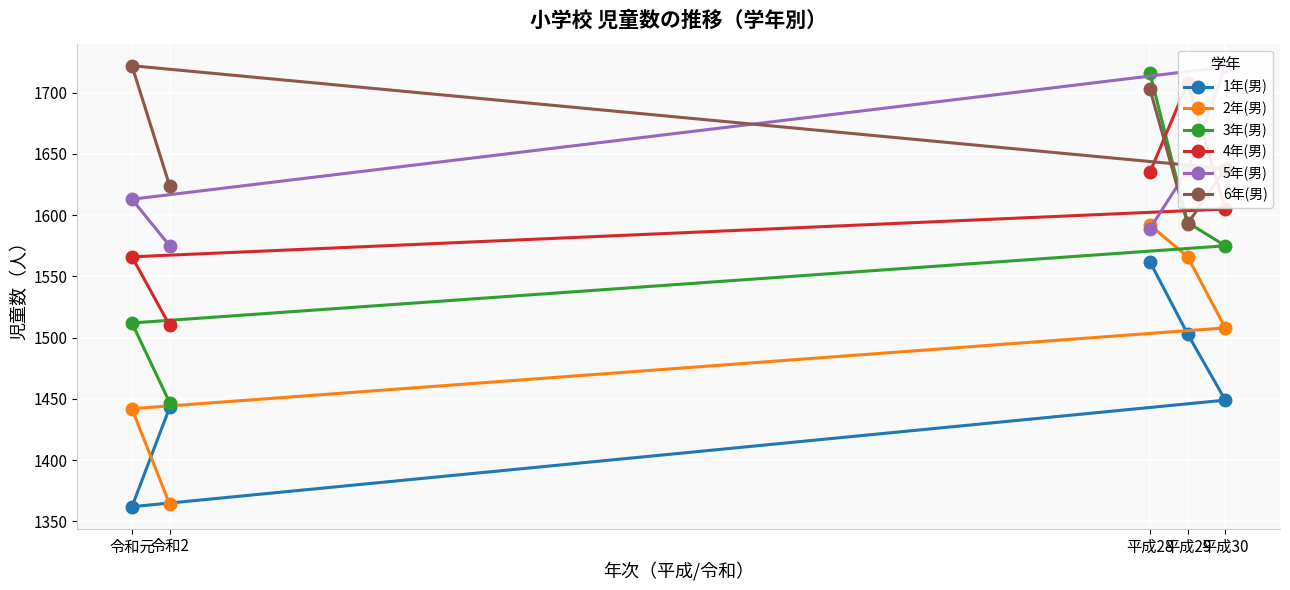

How many values in the 1年(男) series are below 1449?

2